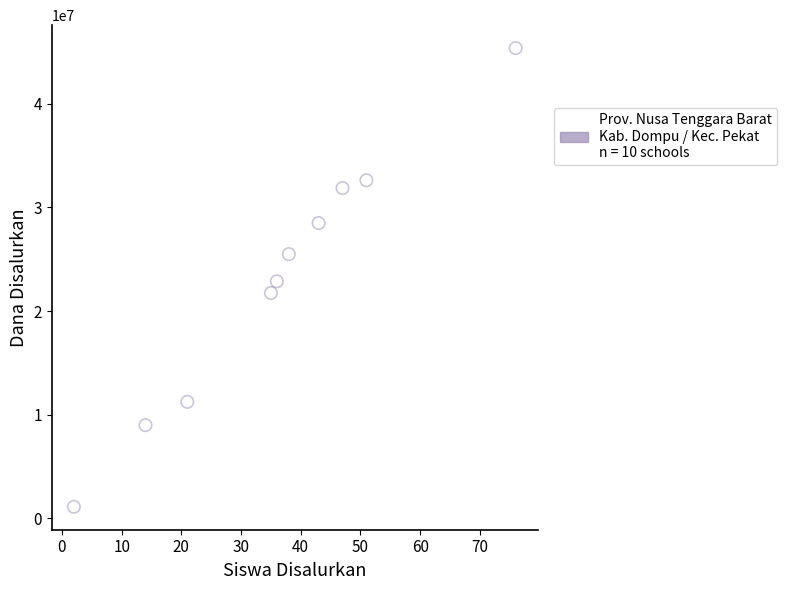

What is the range of X values (max minus min)?

74